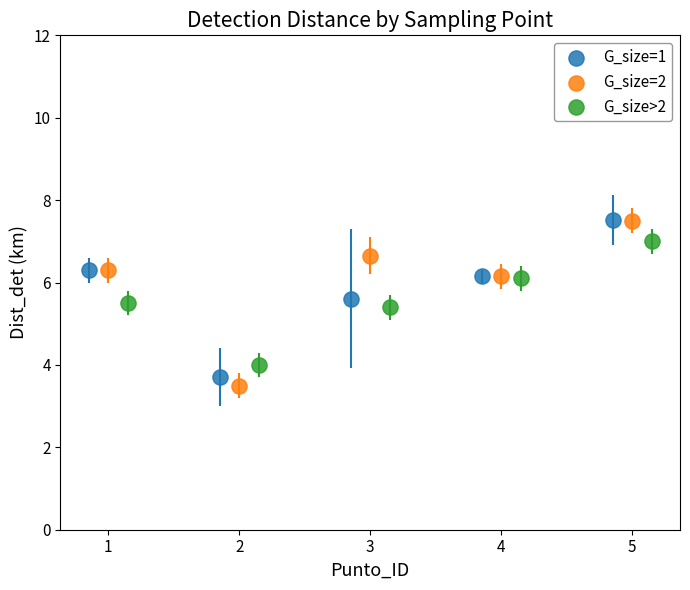

Which series reaches the minimum Y coordinate?

G_size=2